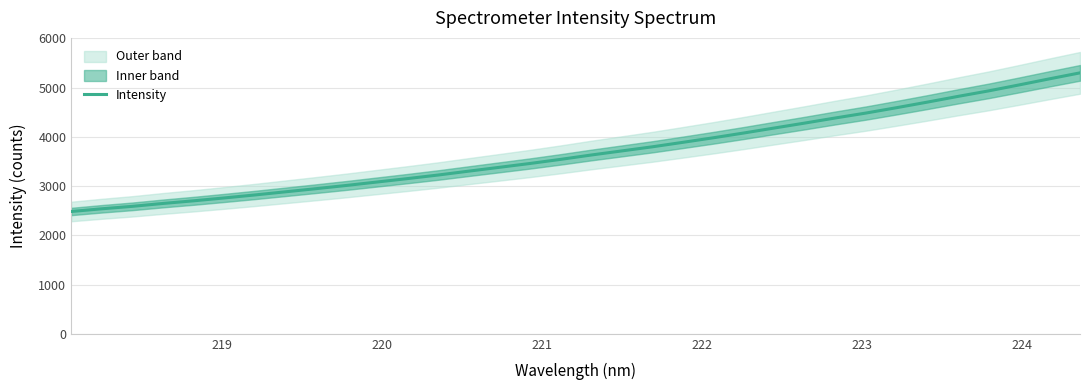

What is the minimum value shown in the chart?

2483.7